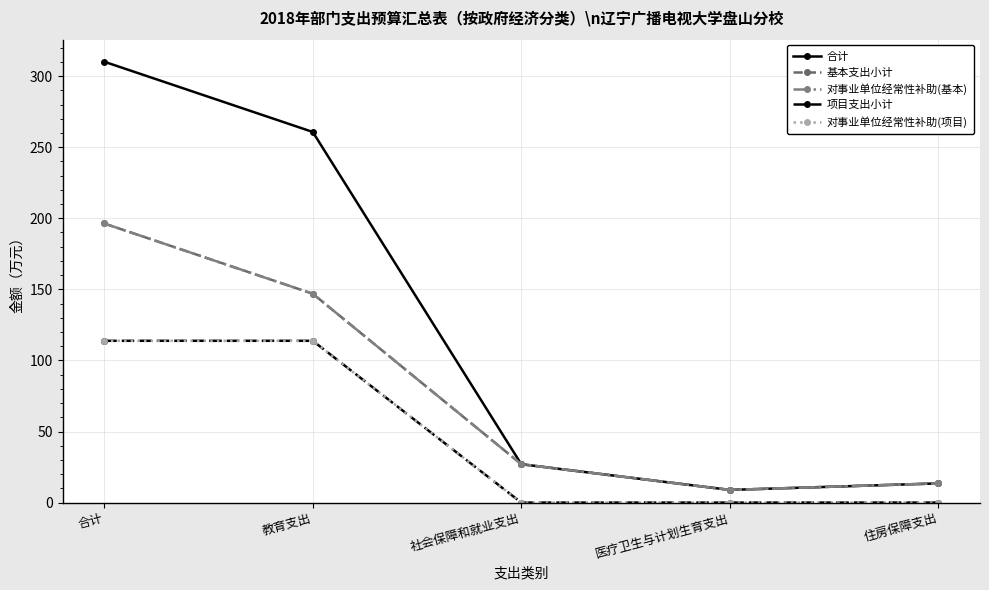

What position from the left is 社会保障和就业支出?

3